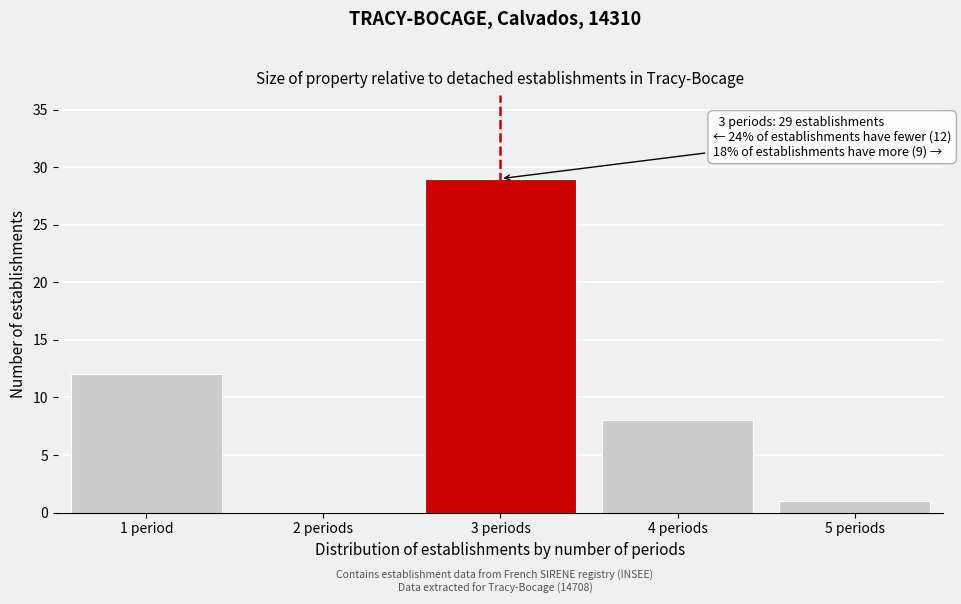

Reading left to right, list all the values displayed in this chart.

1 period=12	2 periods=0	3 periods=29	4 periods=8	5 periods=1